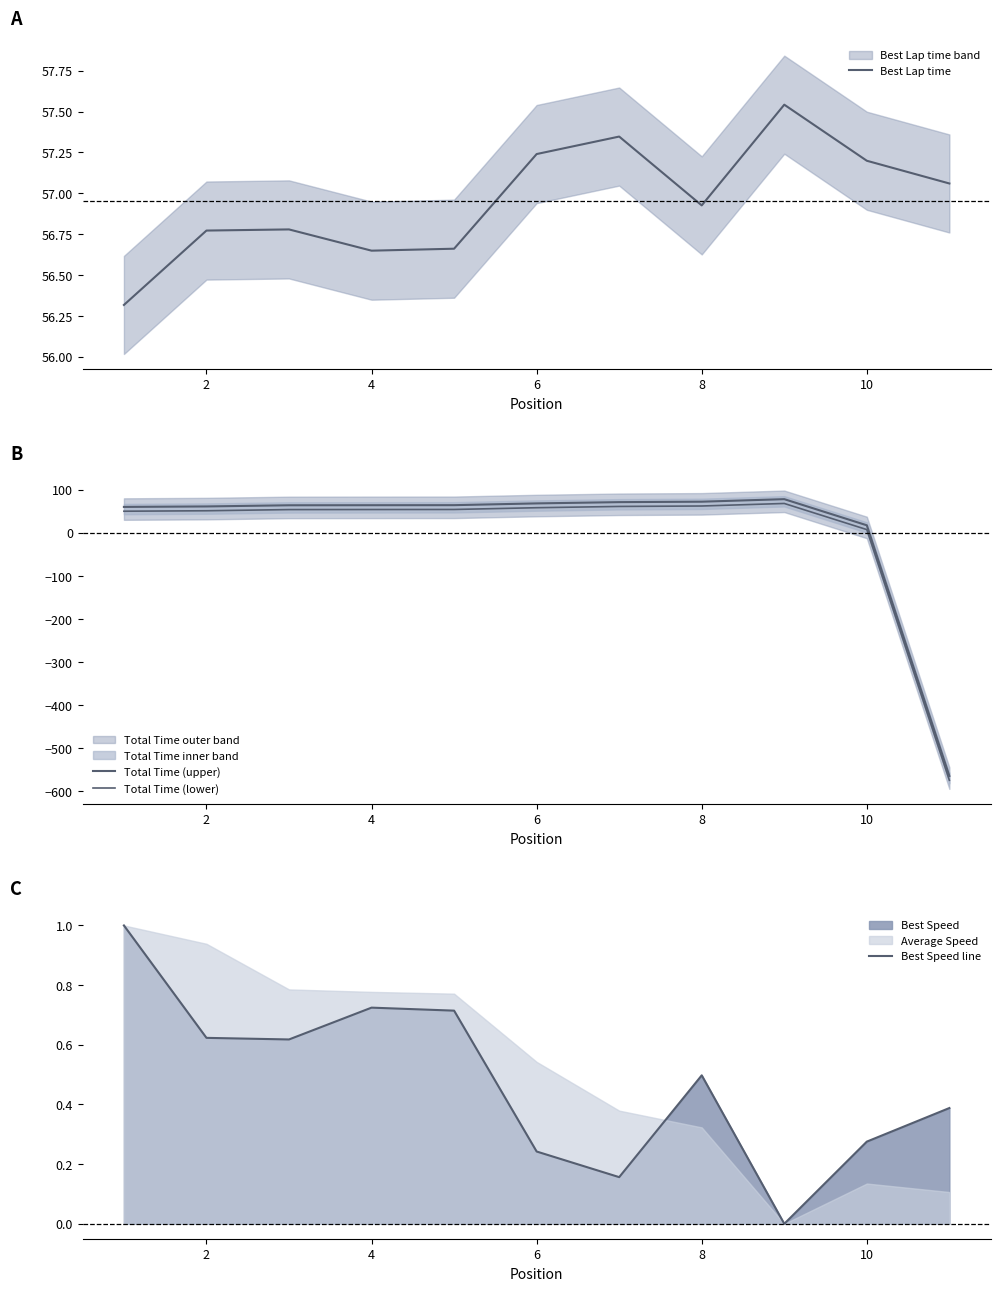

What is the difference between the maximum and minimum values in the Best Lap time series?

1.2